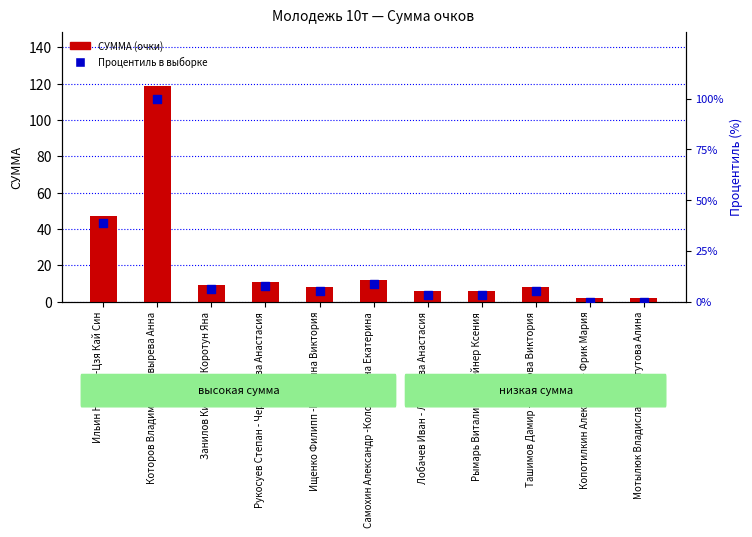

At which category is the sum across all series the highest?

Которов Владимир -Шевырева Анна